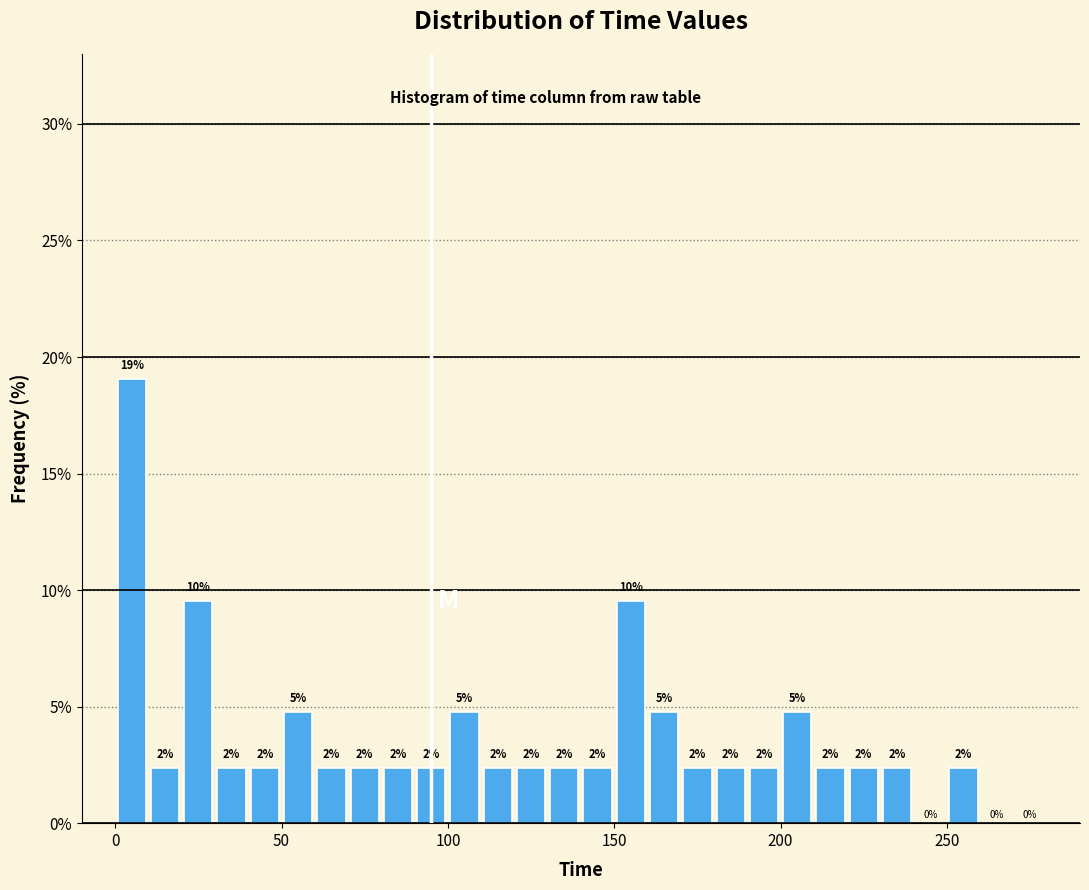

Read against the x-axis, roughly where is the centre of the tallest bar?

5